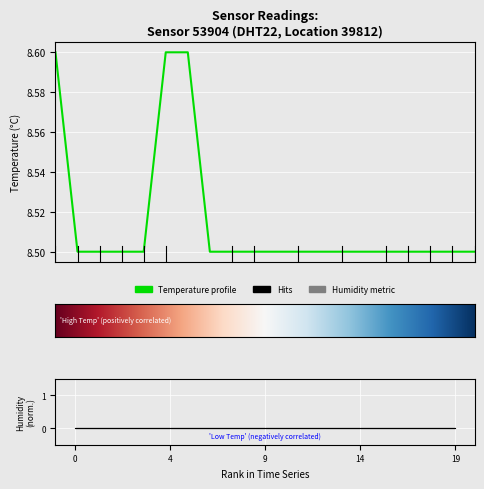

How many categories are shown in the chart?

20